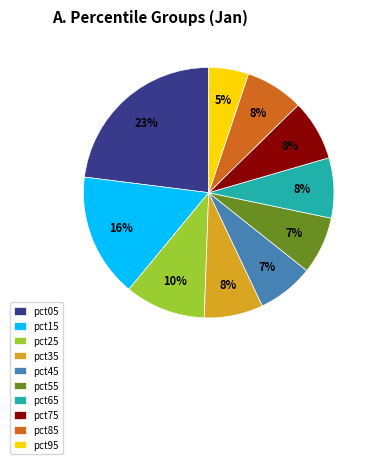

What percentage is the pct35 slice, to the nearest percent?

8%